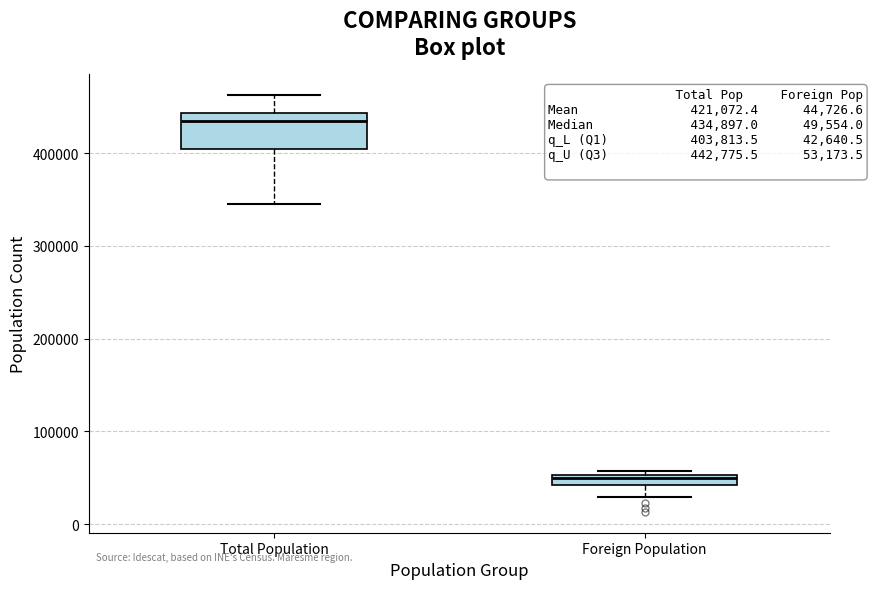

Which box is the tallest, from its lower edge to its upper edge?

Total Population